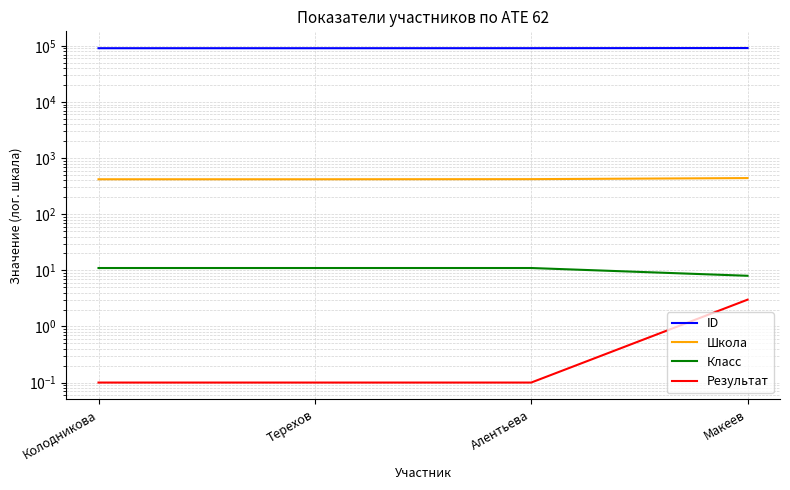

In ID, how many points are lower than both neighbors (excluding endpoints)?

1